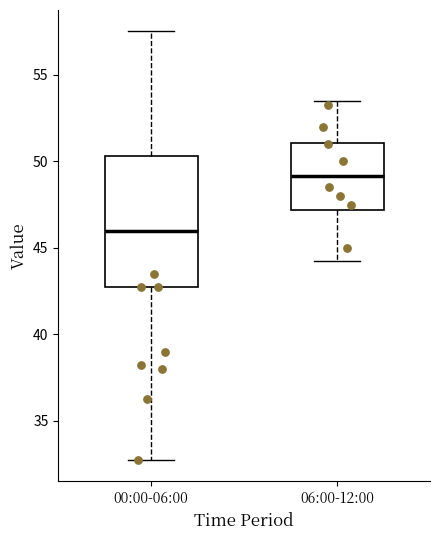

Which box is the tallest, from its lower edge to its upper edge?

00:00-06:00